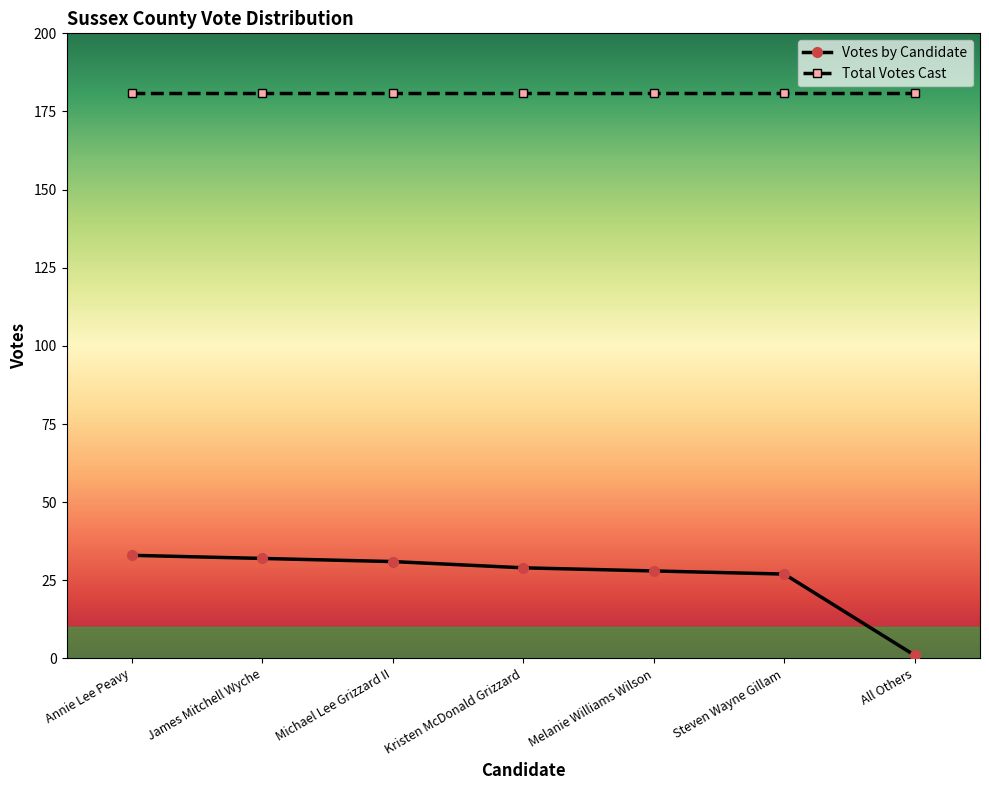

Rank the series at All Others from highest to lowest value.

Total Votes Cast, Votes by Candidate